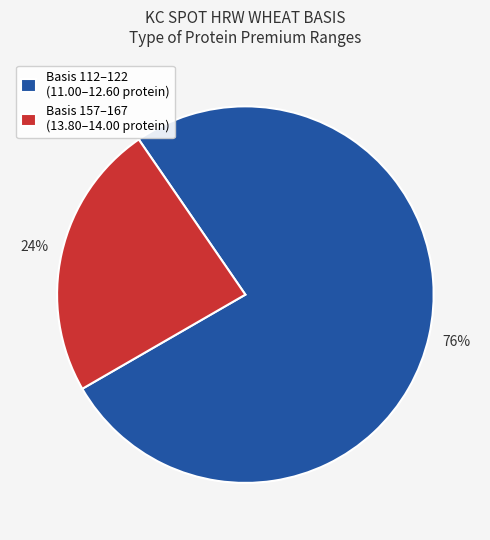

What percentage is the Basis 112–122 (11.00–12.60 protein) slice, to the nearest percent?

76%